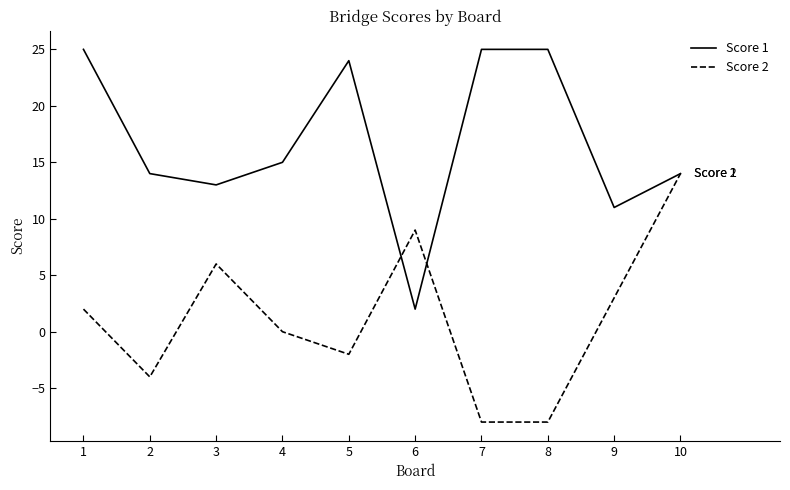

What is the approximate value of Score 1 at 10, to the nearest 5?

15